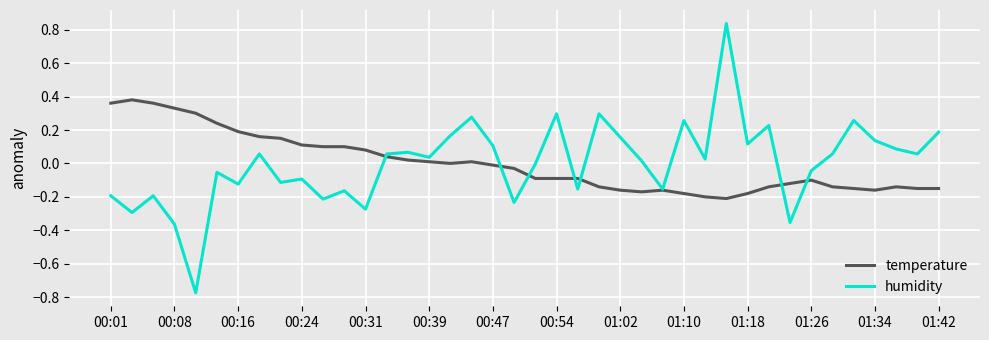

List the series in order of their peak value, highest first.

humidity, temperature